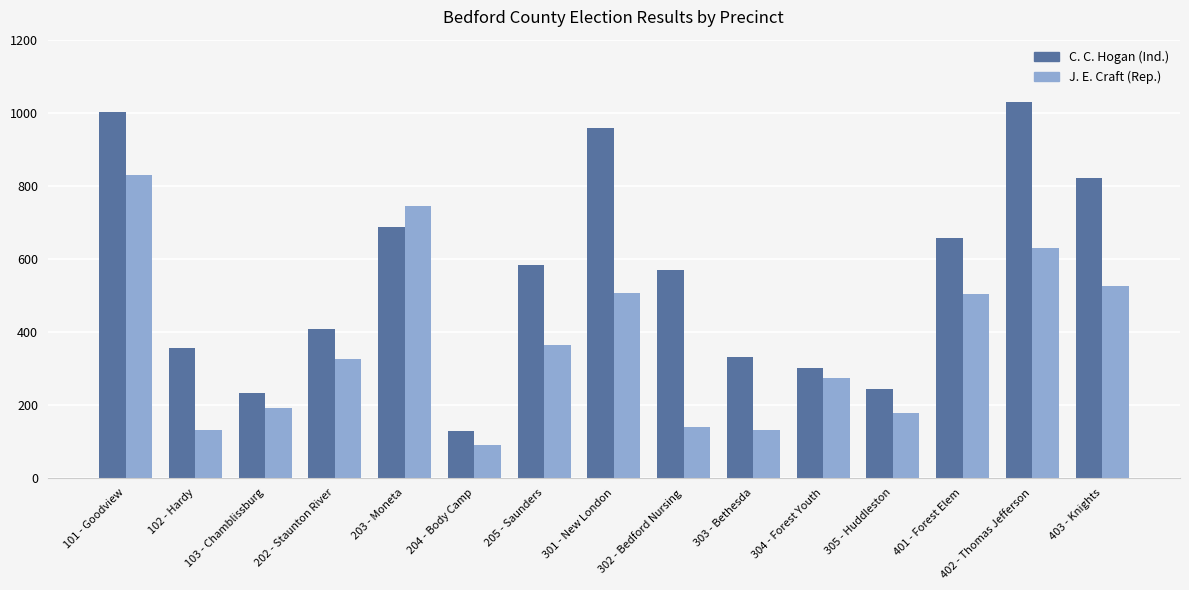

At which category is the sum across all series the highest?

101 - Goodview